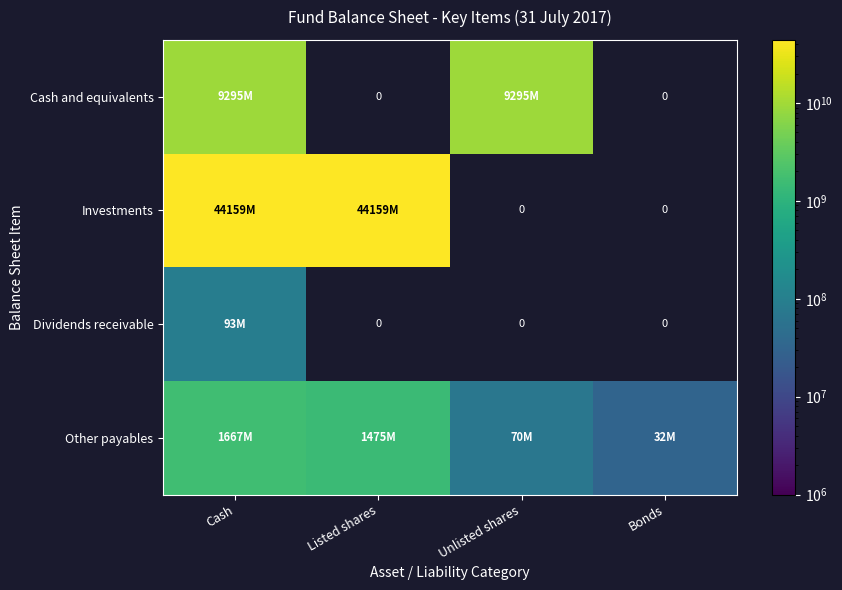

Which category has the lowest value across all series?

Bonds